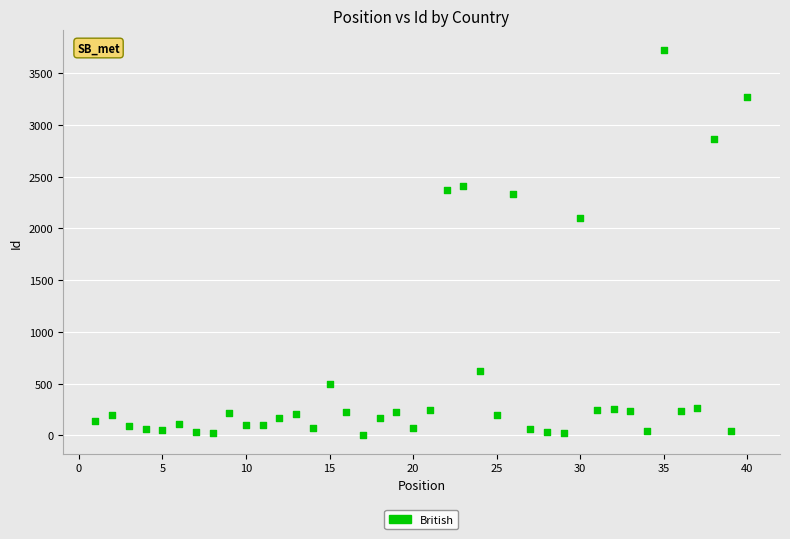

What is the range of Y values (max minus min)?

3720